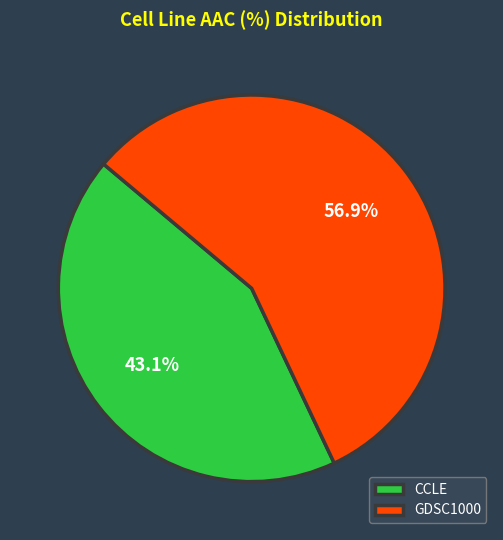

Rank the categories by value from lowest to highest.

CCLE, GDSC1000